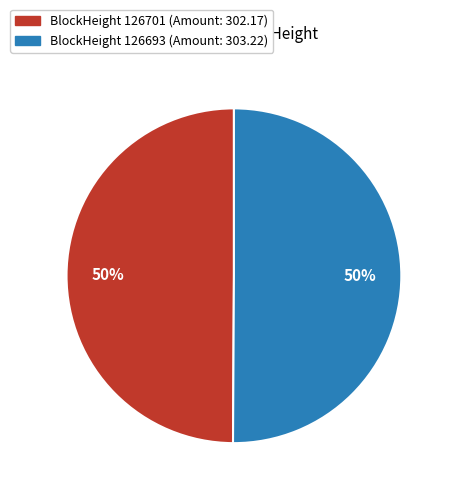

To the nearest percent, what is the difference between the largest and smallest slice percentages?

0%